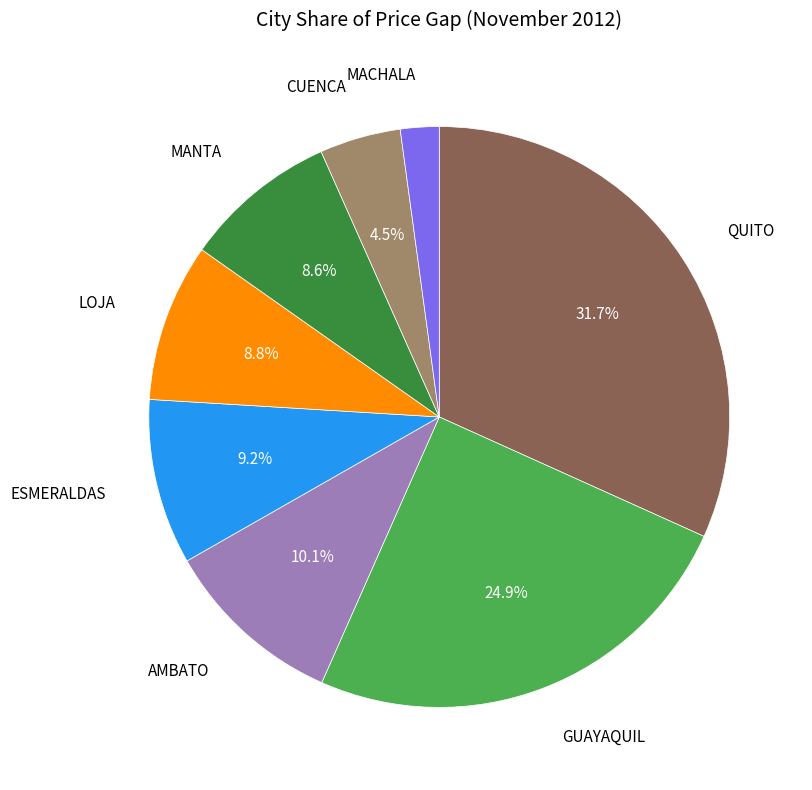

What is the largest slice in the pie chart?

QUITO